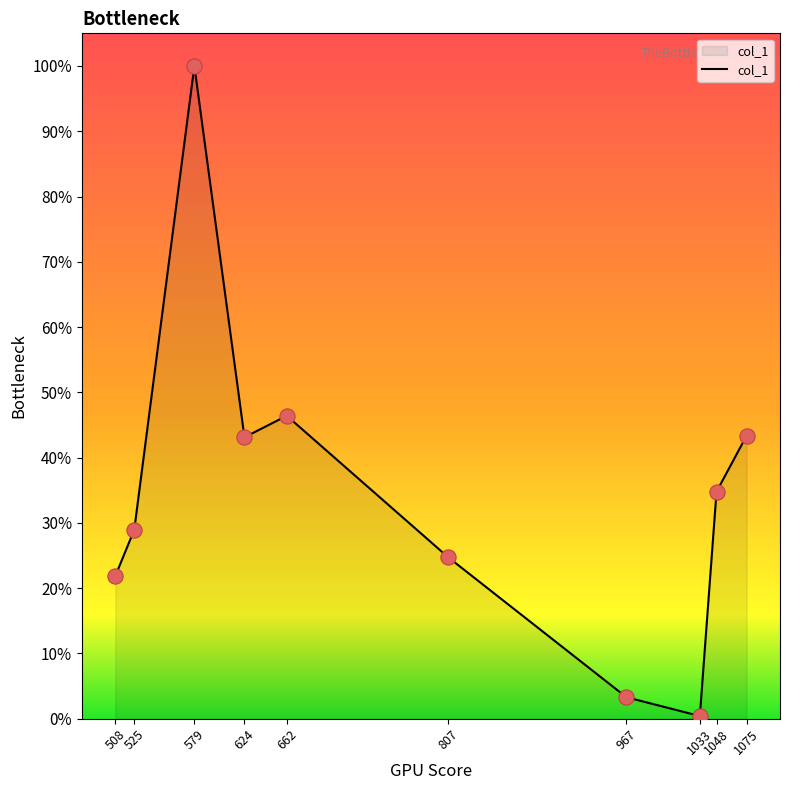

Which has a higher value, 525 or 807?

525